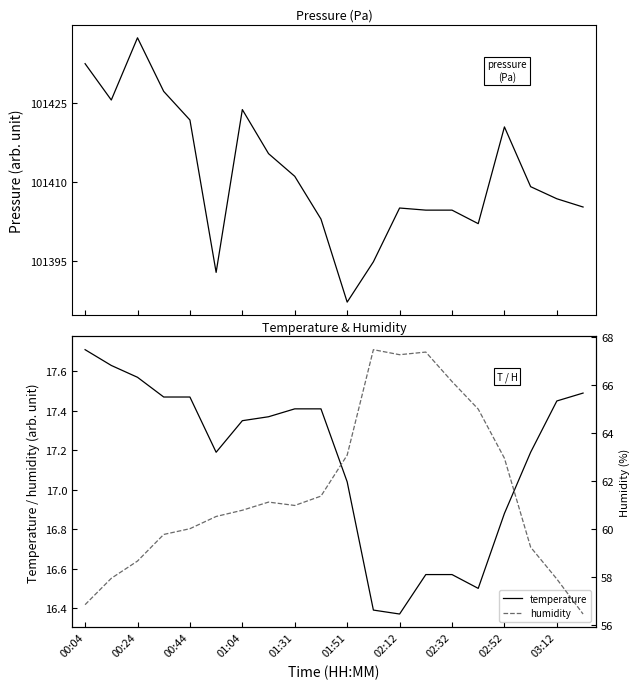

What is the smallest value displayed?

16.4